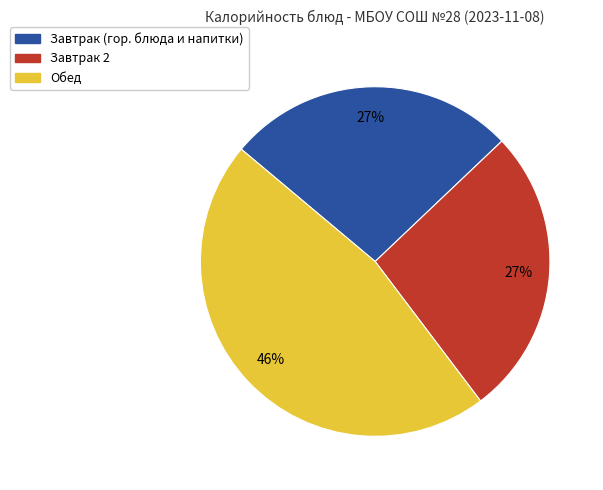

To the nearest percent, what is the average slice percentage?

33%